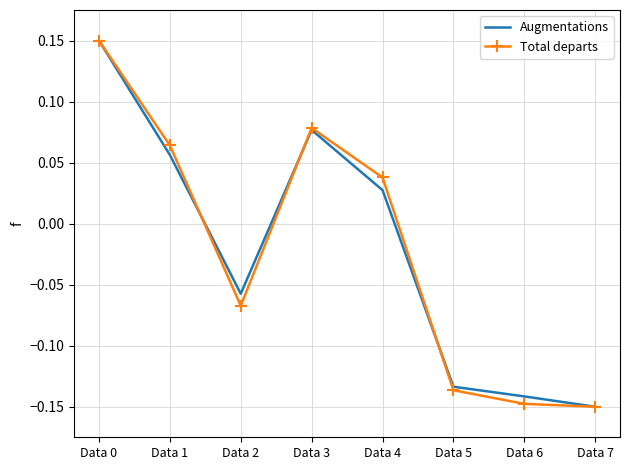

Where is Total departs nearest to the value 0?

Data 4